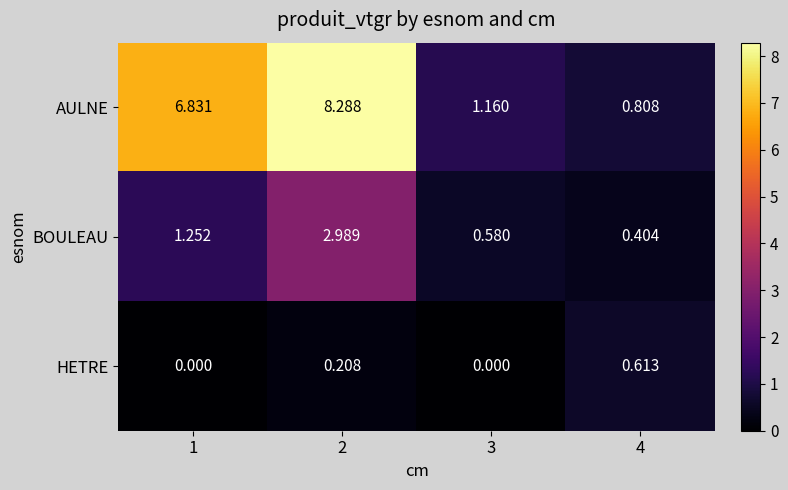

How many values in HETRE are above zero?

2